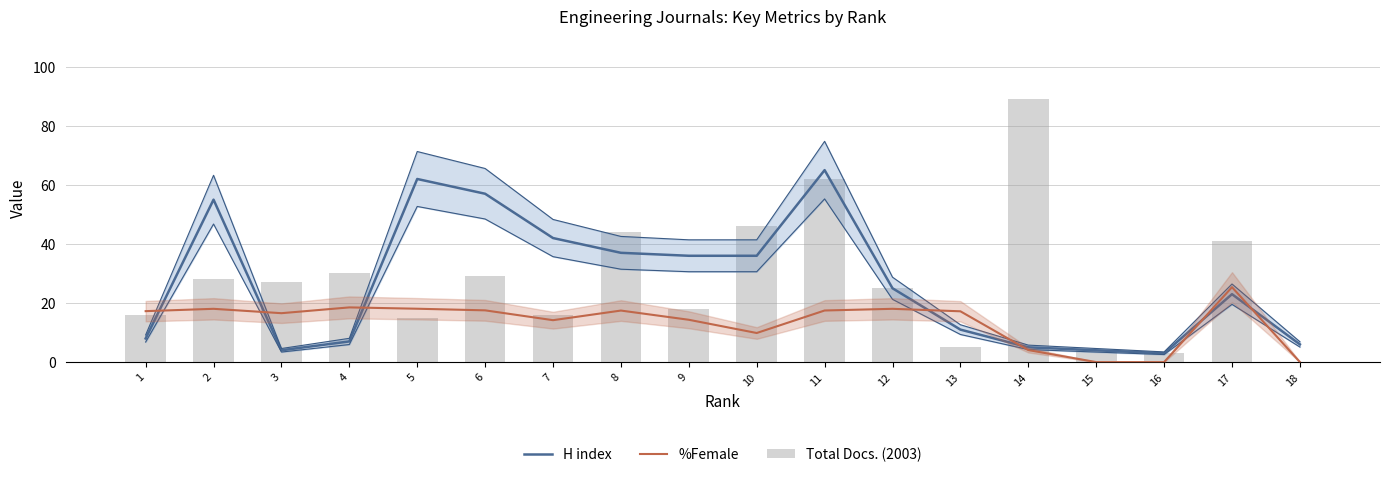

Reading left to right, transcribe all the data shown in this chart.

H index: 8.0	55.0	4.0	7.0	62.0	57.0	42.0	37.0	36.0	36.0	65.0	25.0	11.0	5.0	4.0	3.0	23.0	6.0
%Female: 17.2	18.0	16.6	18.5	18.1	17.5	14.2	17.4	14.3	9.8	17.5	18.0	17.2	4.1	0.0	0.0	25.4	0.0
Total Docs. (2003): 16.0	28.0	27.0	30.0	15.0	29.0	16.0	44.0	18.0	46.0	62.0	25.0	5.0	89.0	4.0	3.0	41.0	0.0